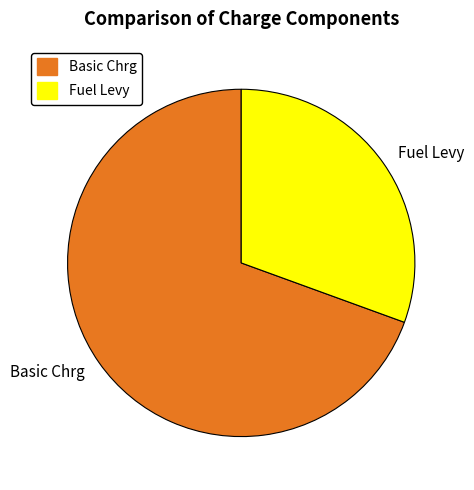

Combined, do Basic Chrg and Fuel Levy account for over 50%?

Yes